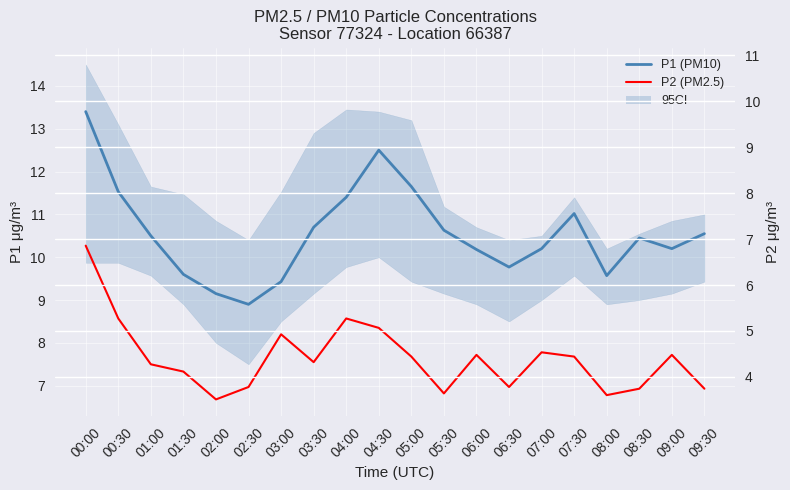

What is the difference between the second highest and second lowest values in the P2 (PM2.5) series?

1.8